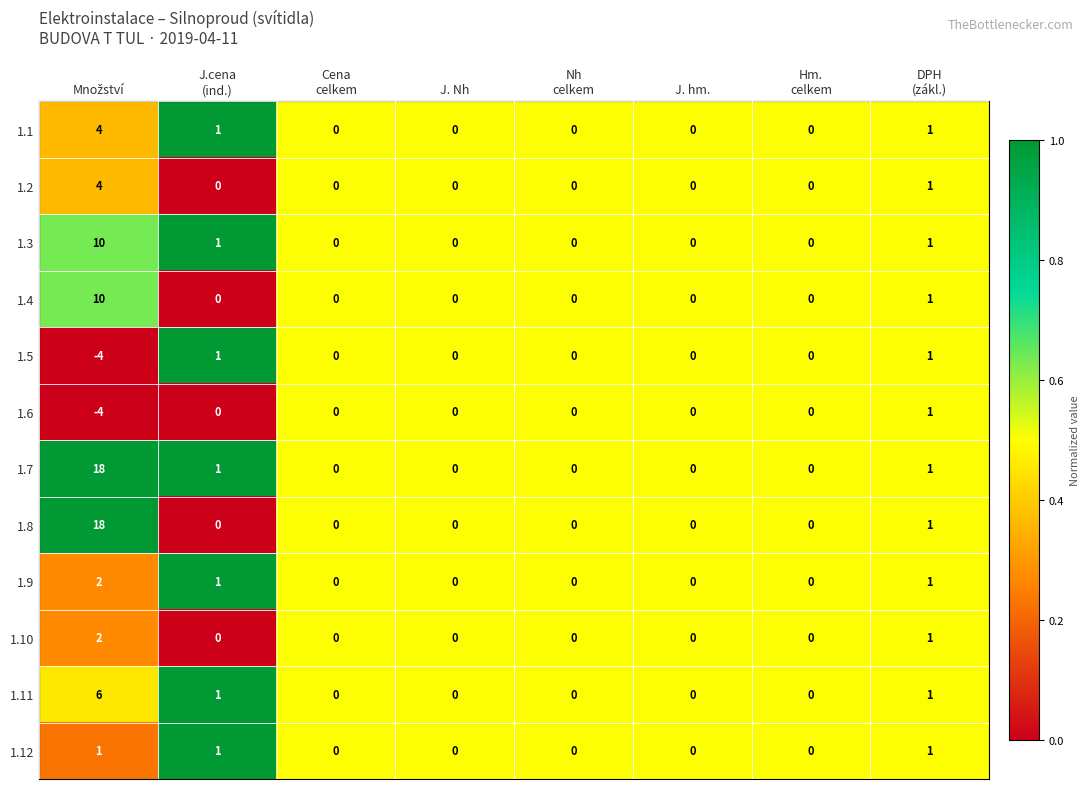

What is the sum of all 1.7 values?

20